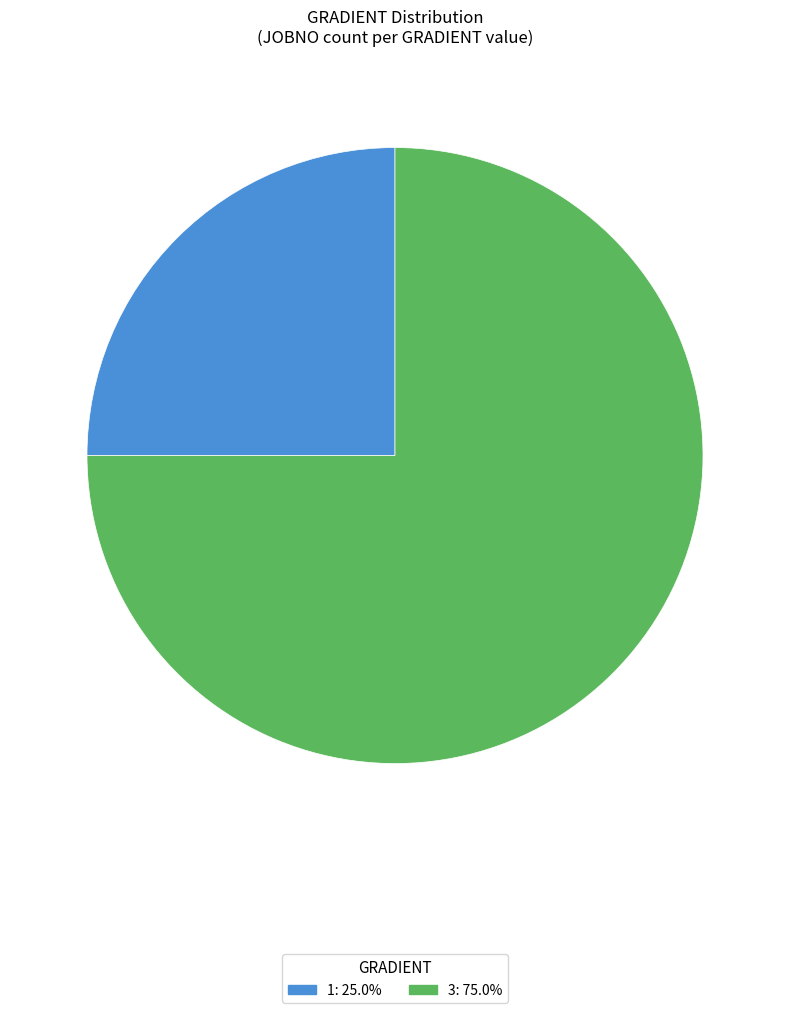

Does any single category account for the majority?

Yes